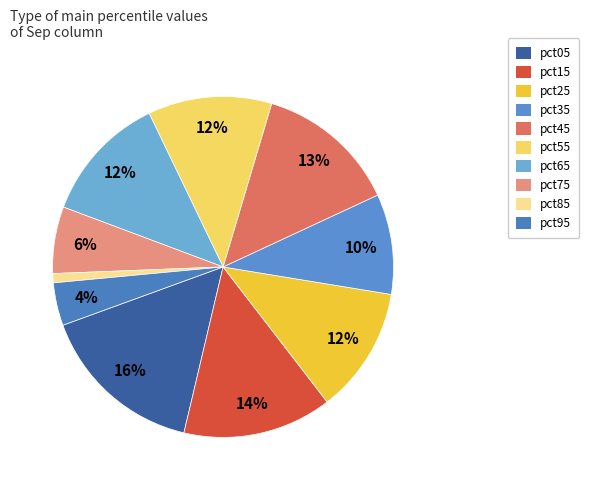

Is there any slice that represents more than half of the pie?

No